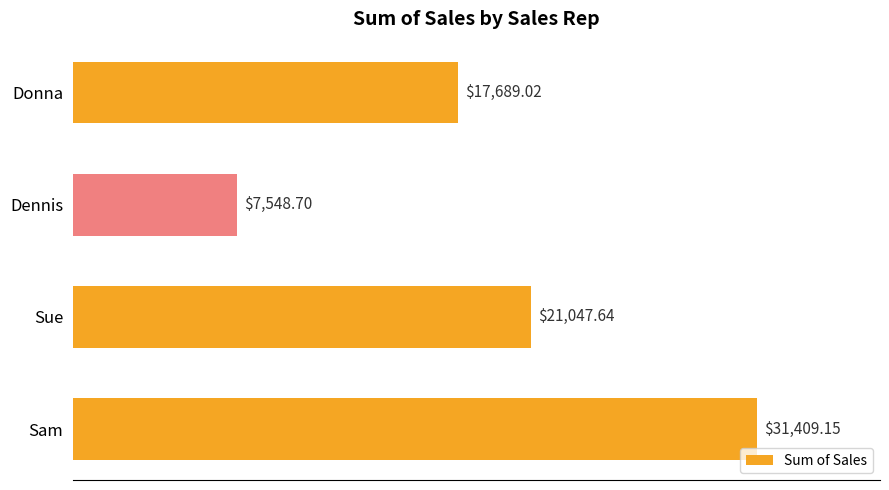

Does the chart contain stacked bars?

No